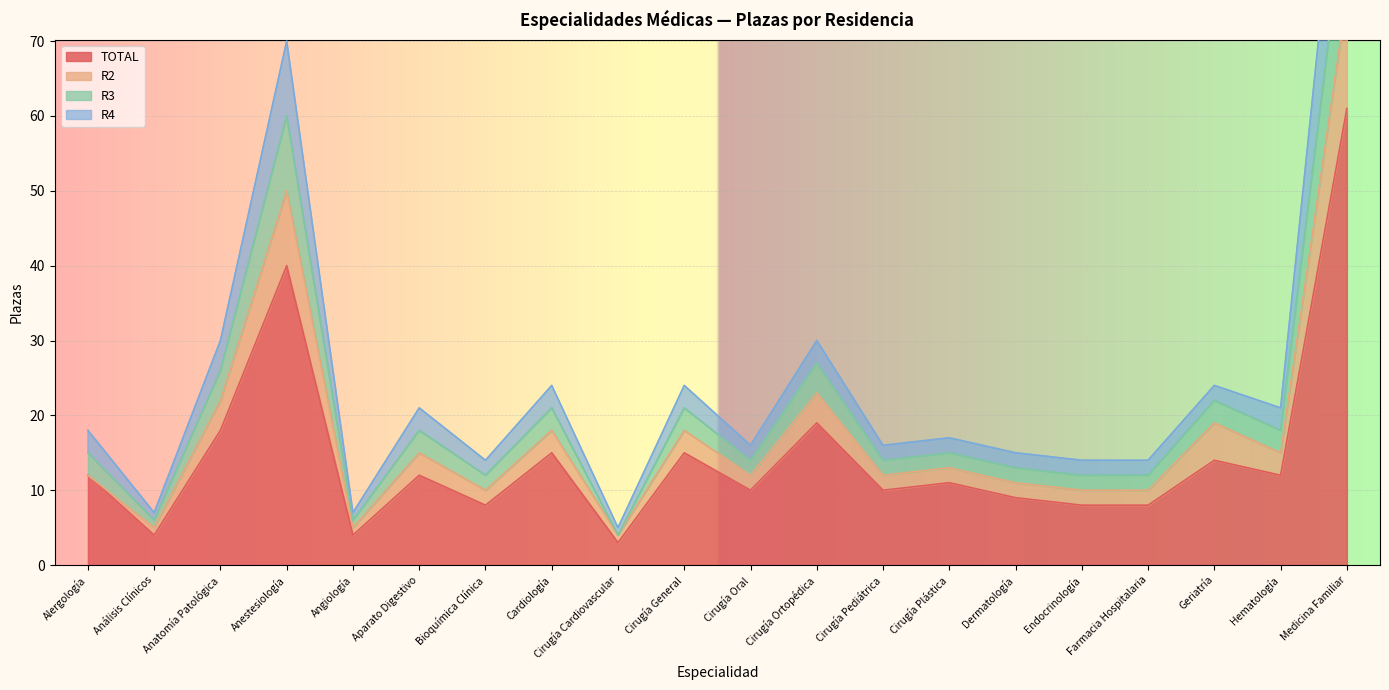

Which series has the largest total across all categories?

R3